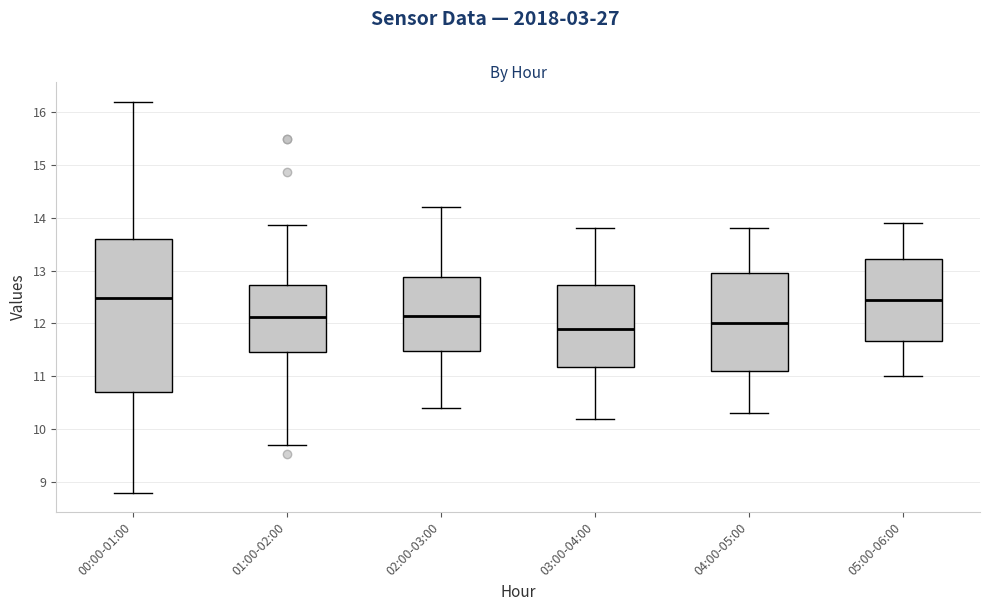

Where does the upper whisker of the box for 04:00-05:00 end on the y-axis? The values are not printed on the chart, so give them approximately, as read against the axis.

13.8